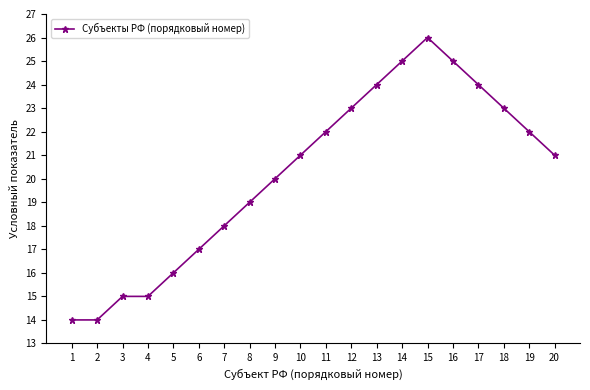

What is the ratio of the value at 16 to the value at 2?

1.8